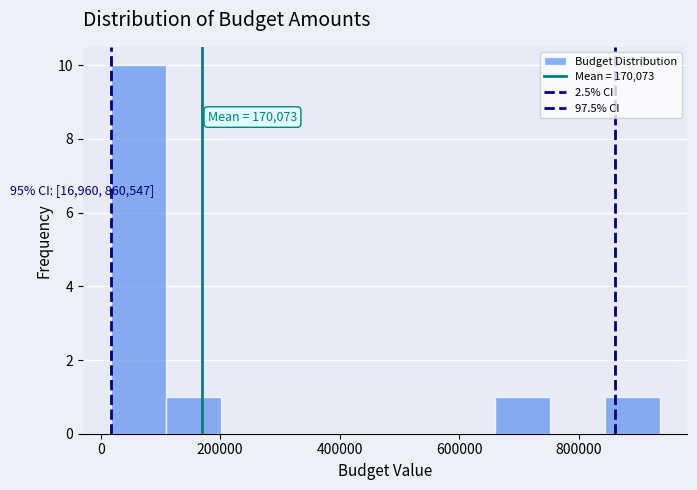

Which range on the x-axis has the tallest bar?

20000 to 100000